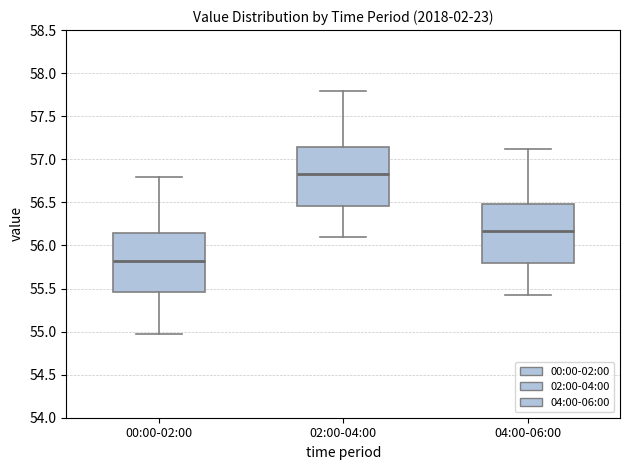

Where is the lower edge of the box for 02:00-04:00 on the y-axis? The values are not printed on the chart, so give them approximately, as read against the axis.

56.45